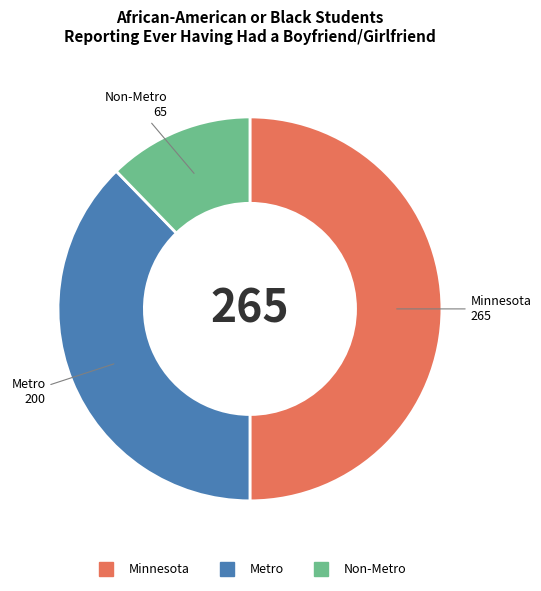

What is the largest slice in the pie chart?

Minnesota